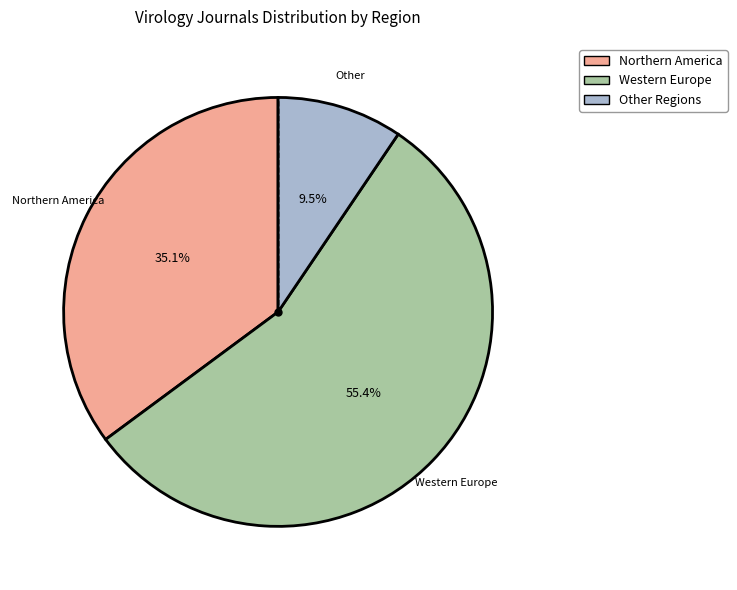

What is the ratio of the value at Northern America to the value at Other?

3.7